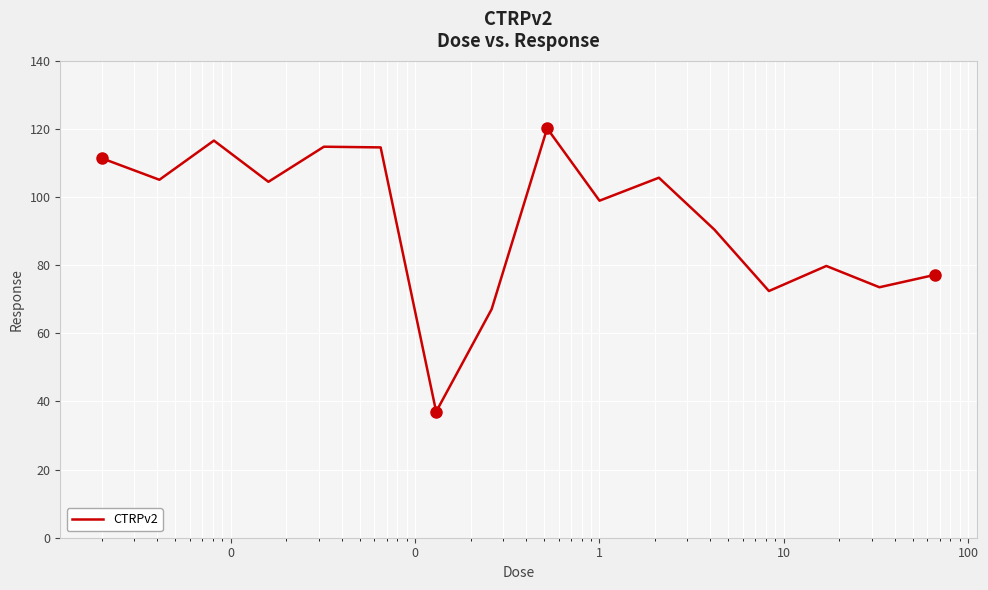

What is the greatest value displayed?

120.2